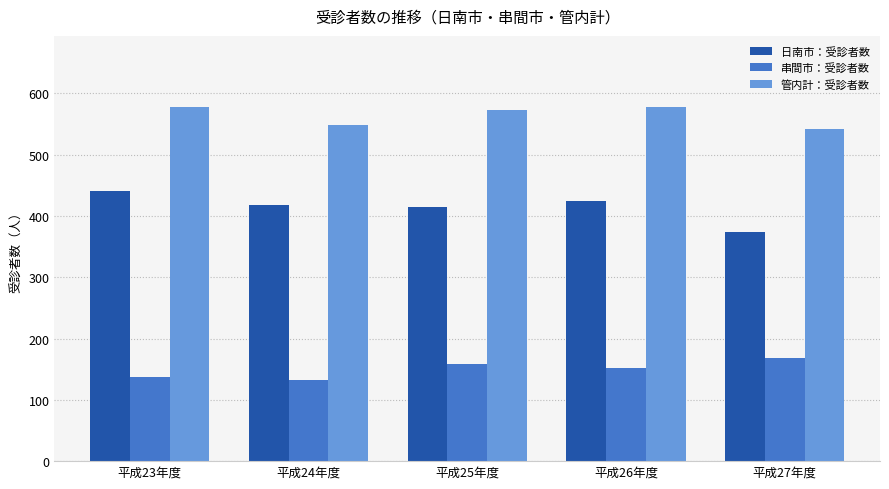

At 平成27年度, list the series in order from largest to smallest.

管内計：受診者数, 日南市：受診者数, 串間市：受診者数